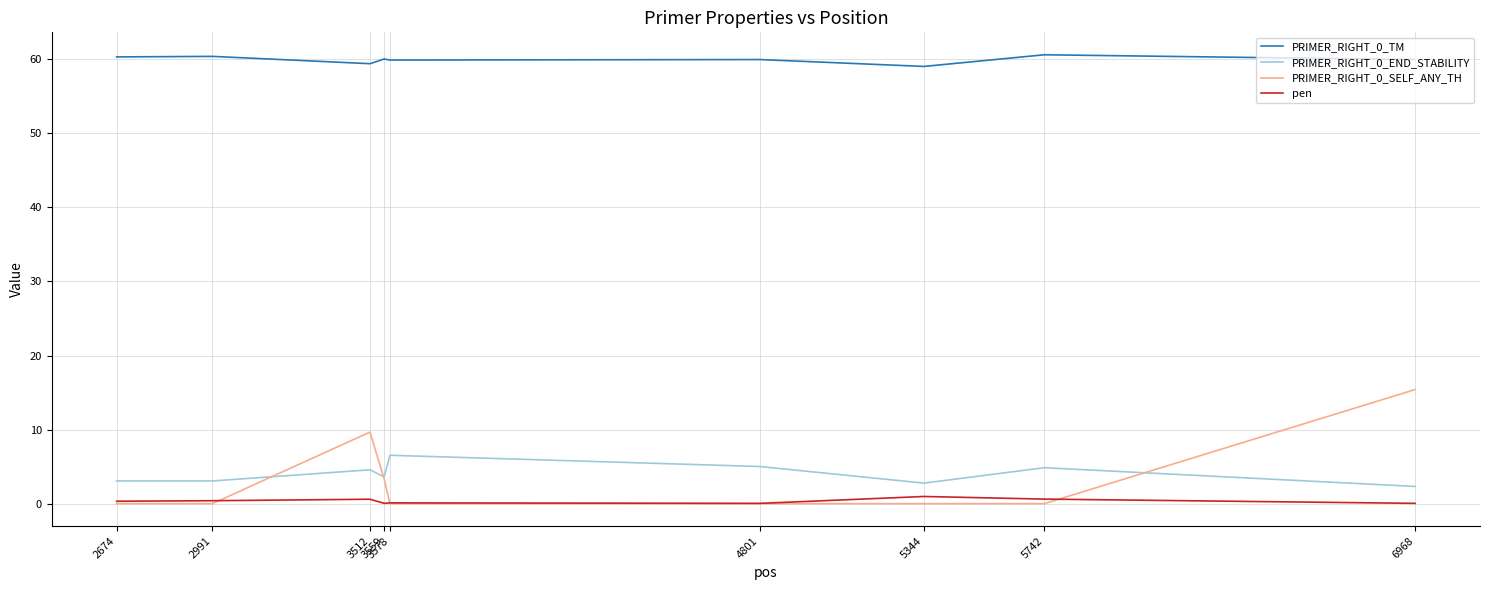

What is the minimum value for PRIMER_RIGHT_0_END_STABILITY?

2.3